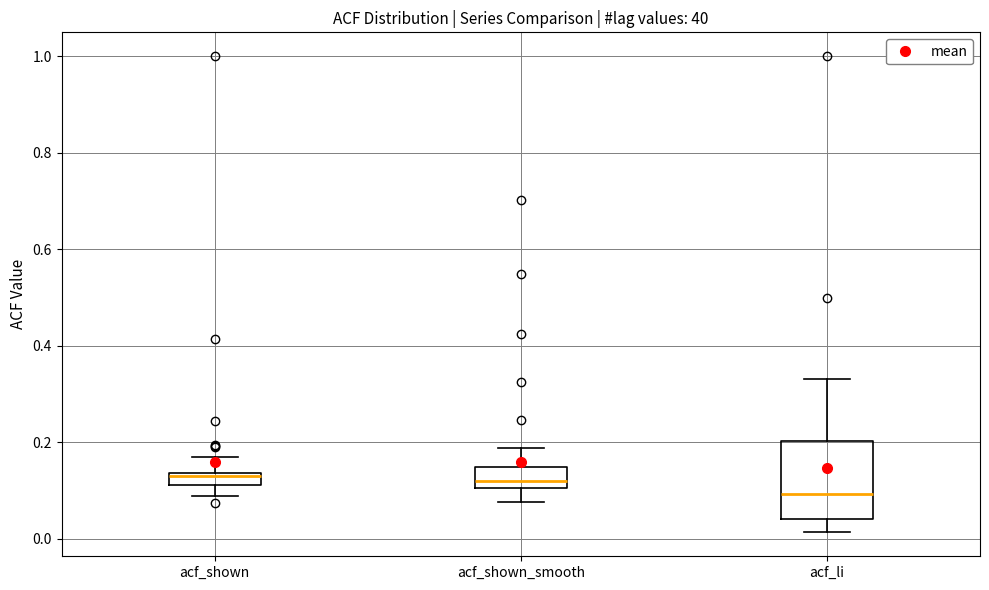

Where is the lower edge of the box for acf_shown_smooth on the y-axis? The values are not printed on the chart, so give them approximately, as read against the axis.

0.10